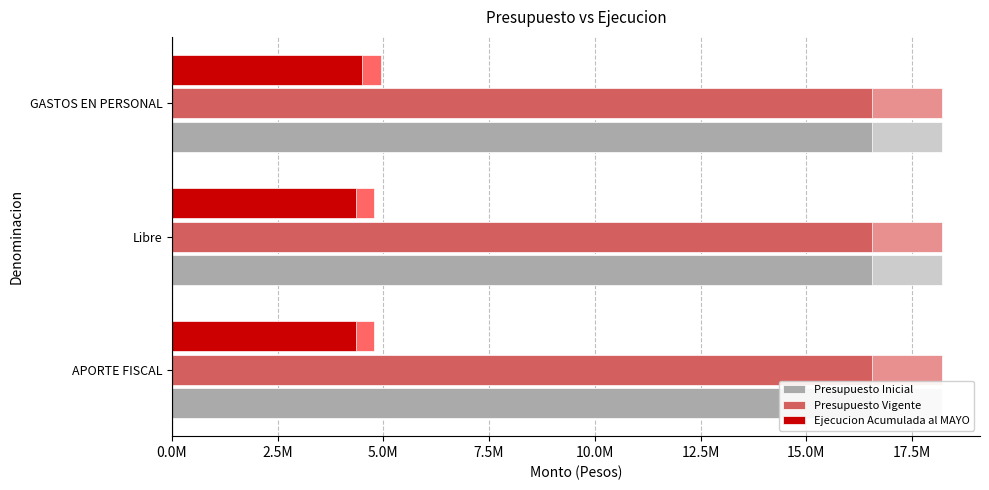

Which series changed the most between 2.5M and 5.0M?

Ejecucion Acumulada al MAYO